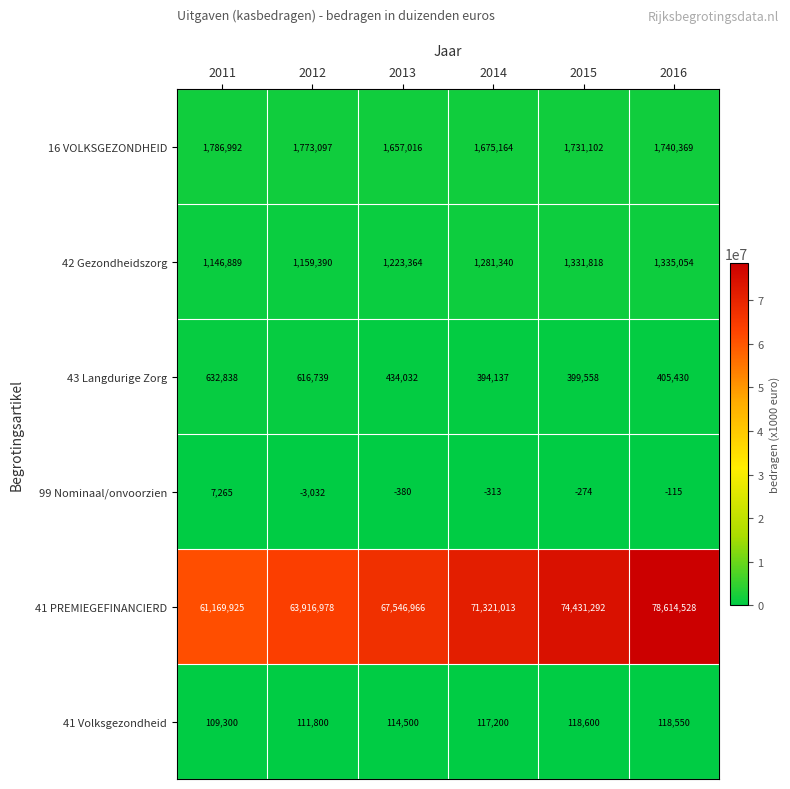

At which category is the sum across all series the highest?

2016